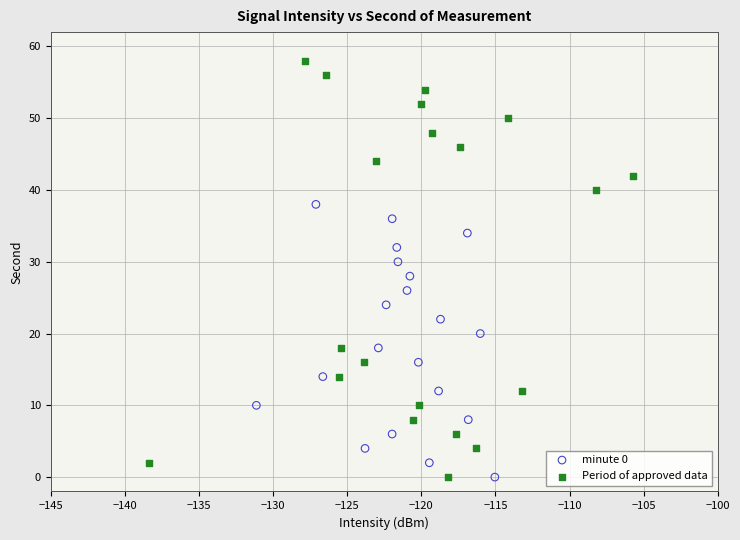

Which series contains the highest Y value?

Period of approved data